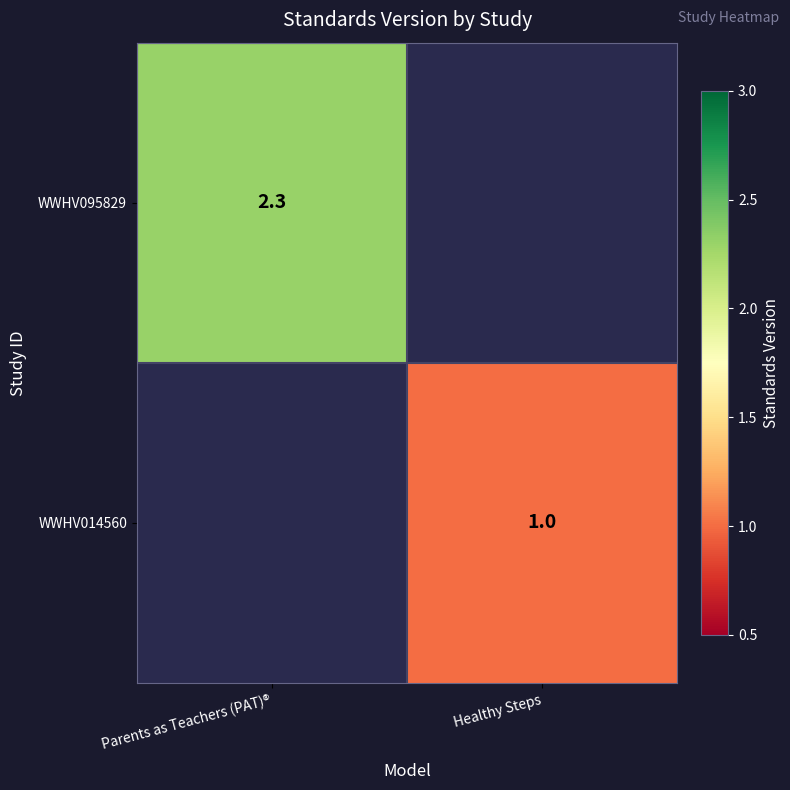

The WWHV014560 series shows 1.0 at Healthy Steps. True or false?

True